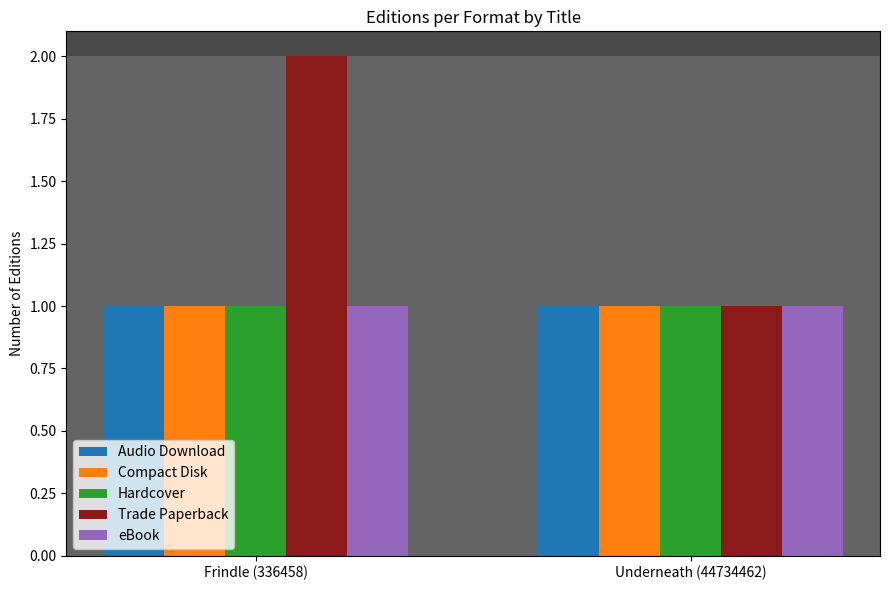

What position from the left is Underneath (44734462)?

2